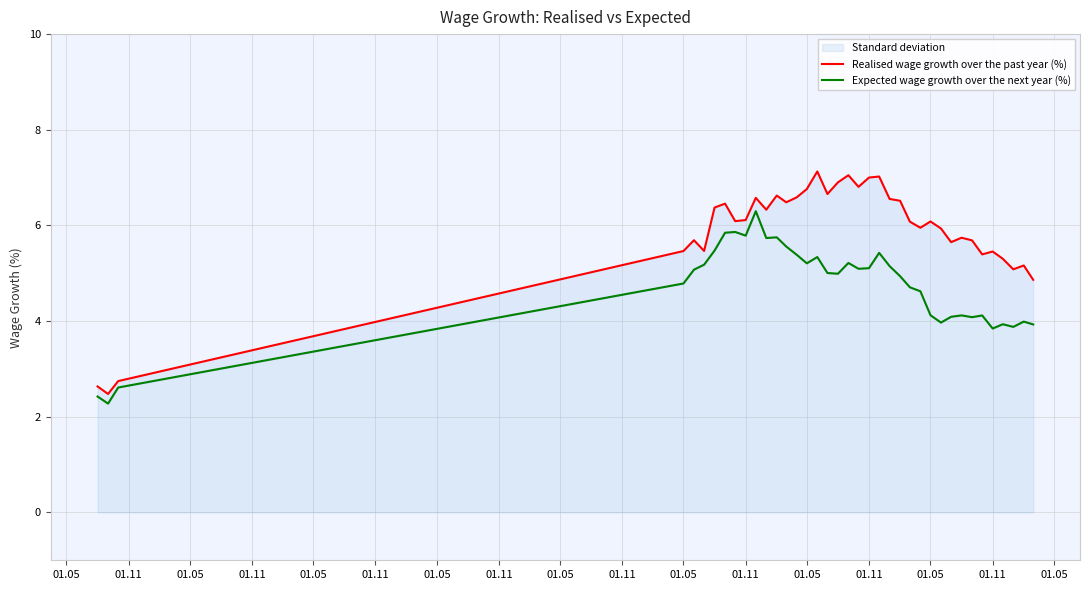

True or false: Expected wage growth over the next year (%) has more than 0 points higher than both neighbors.

True